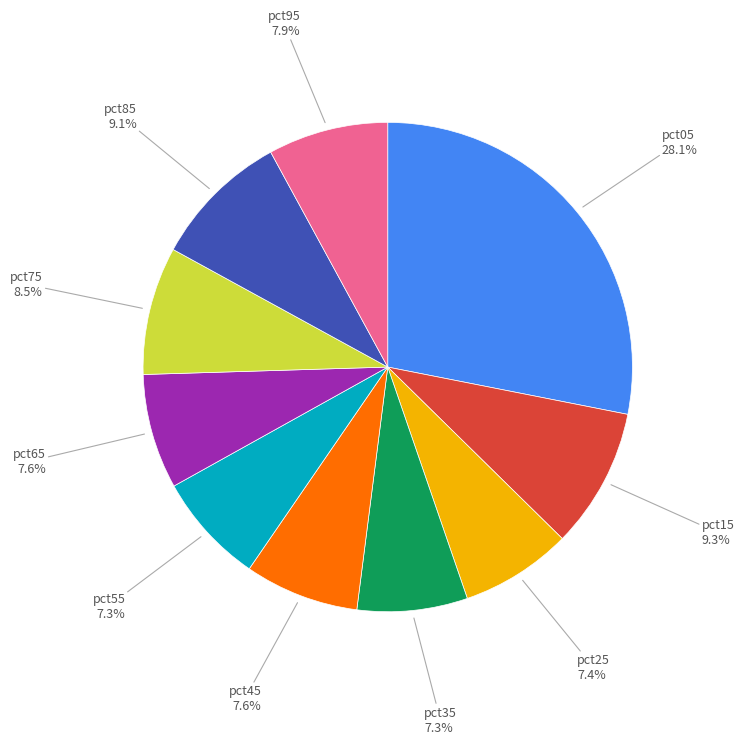

To the nearest percent, what is the difference between the largest and smallest slice percentages?

21%